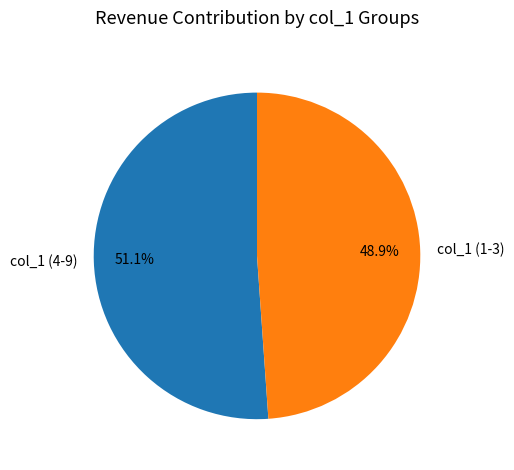

Do col_1 (4-9) and col_1 (1-3) together represent more than half of the pie?

Yes